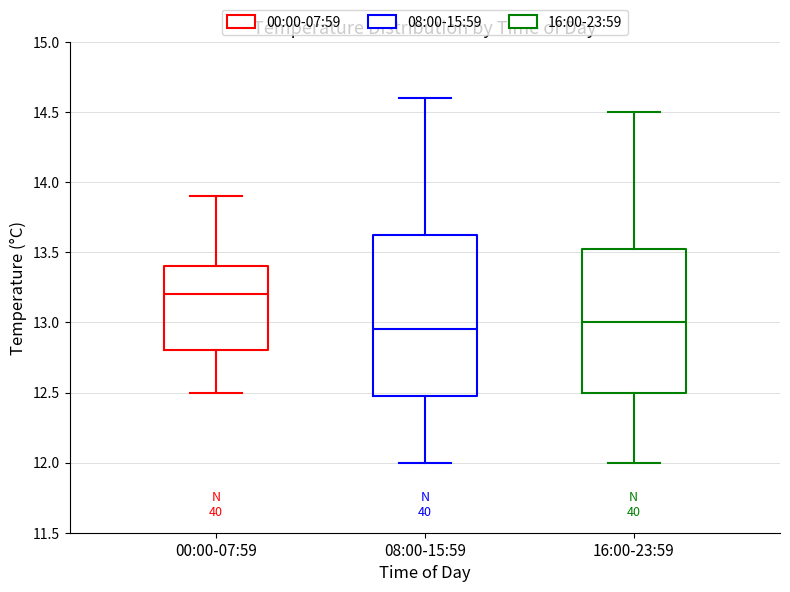

Reading left to right, read every box against the y-axis: the position of its median line, the range the box covers, and the ends of its whiskers. The values are not printed on the chart, so give them approximately, as read against the axis.

00:00-07:59: median 13.20, box 12.80 to 13.40, whiskers 12.50 to 13.90
08:00-15:59: median 12.95, box 12.50 to 13.65, whiskers 12.00 to 14.60
16:00-23:59: median 13.00, box 12.50 to 13.55, whiskers 12.00 to 14.50